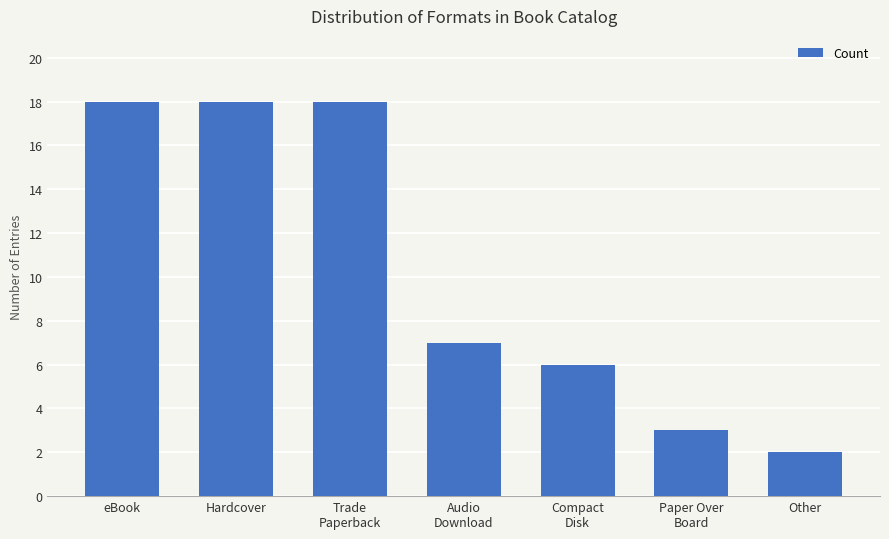

What is the maximum value shown in the chart?

18